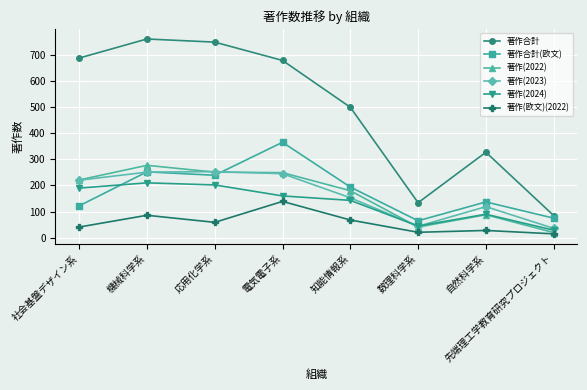

What is the sum of the 著作合計 values at 先端理工学教育研究プロジェクト and 数理科学系?

219